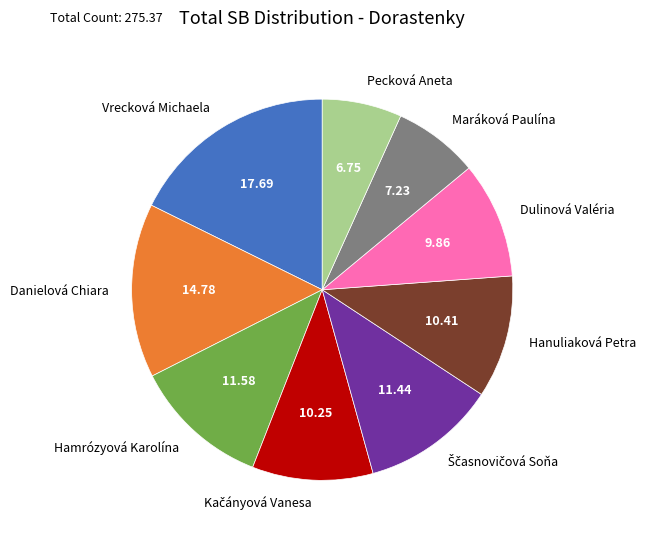

Approximately how many times larger is the value at Vrecková Michaela compared to Dulinová Valéria?

1.8